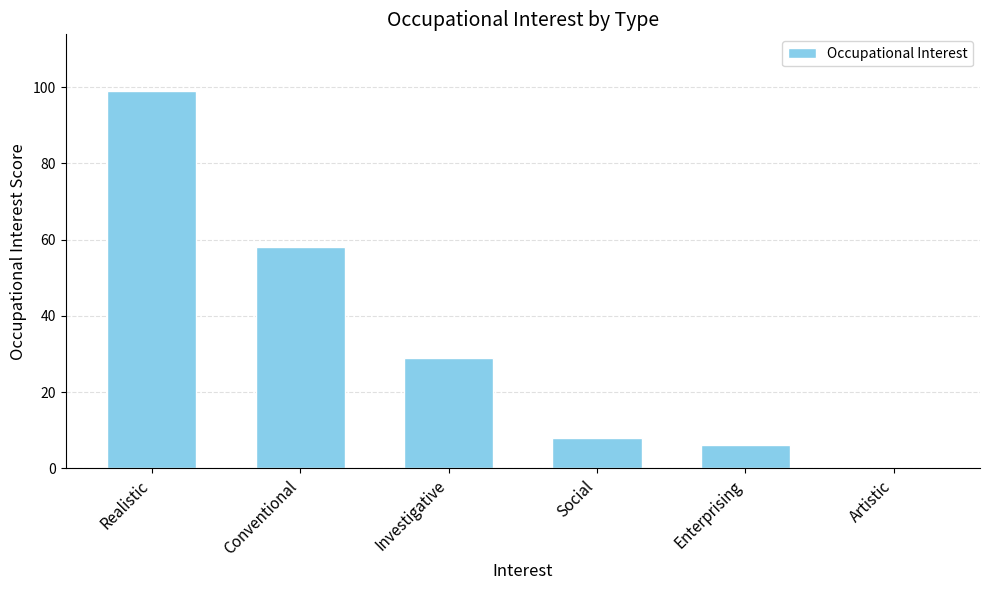

Count the number of categories in the chart.

6